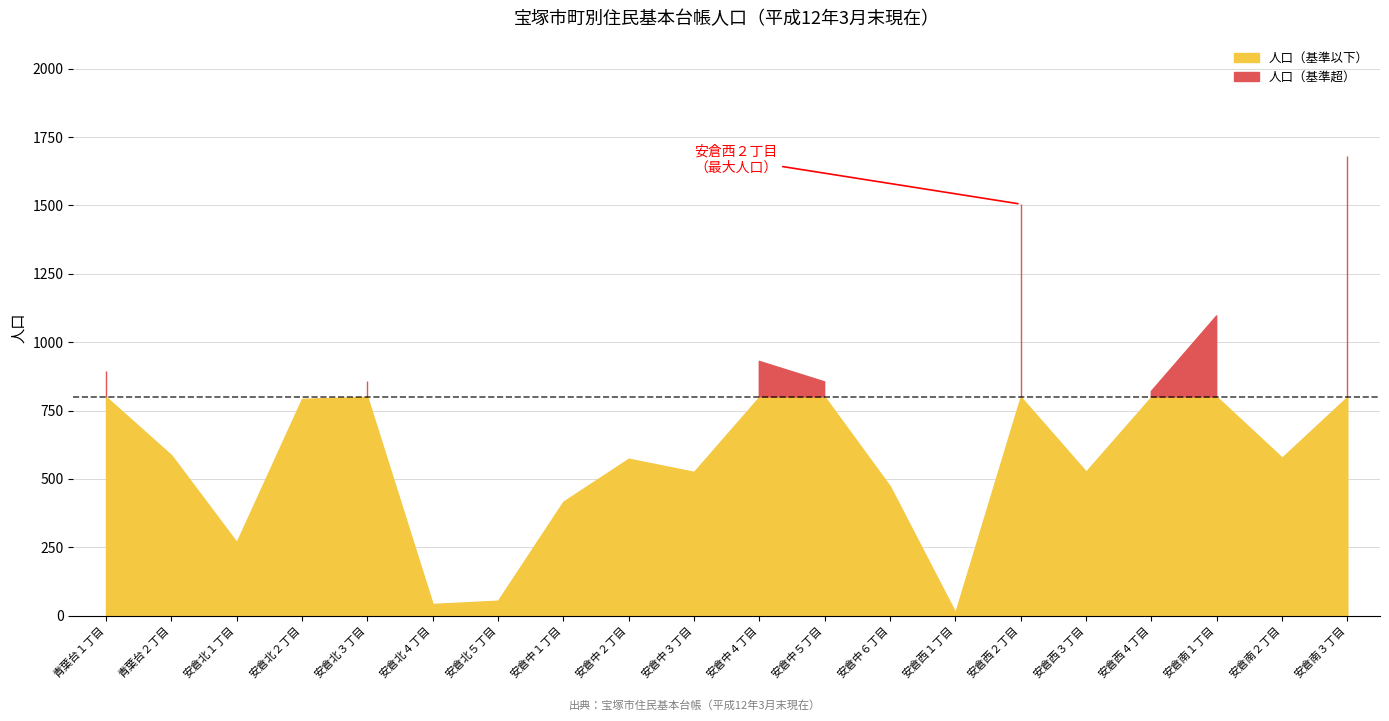

What is the label of the 6th point from the right?

安倉西２丁目